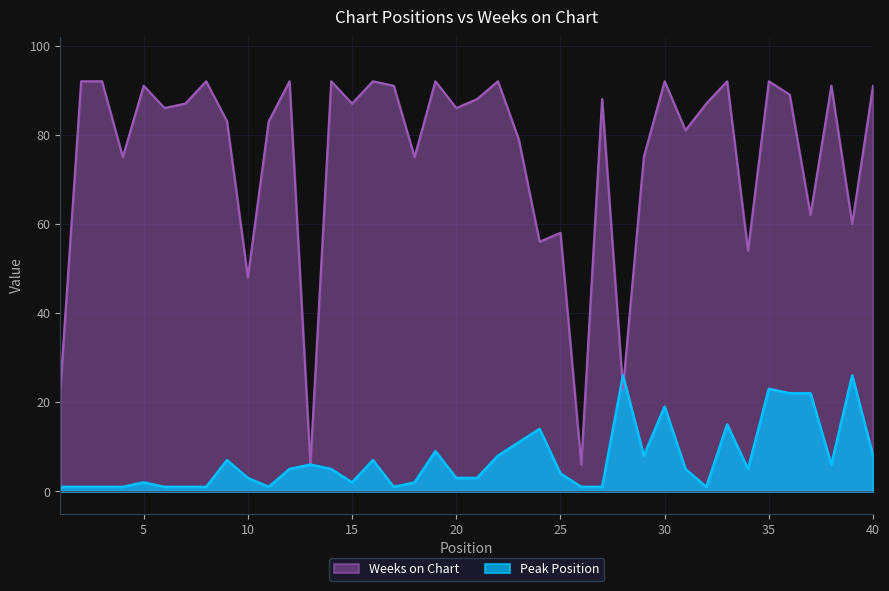

What are all the series names shown in the legend?

Weeks on Chart, Peak Position